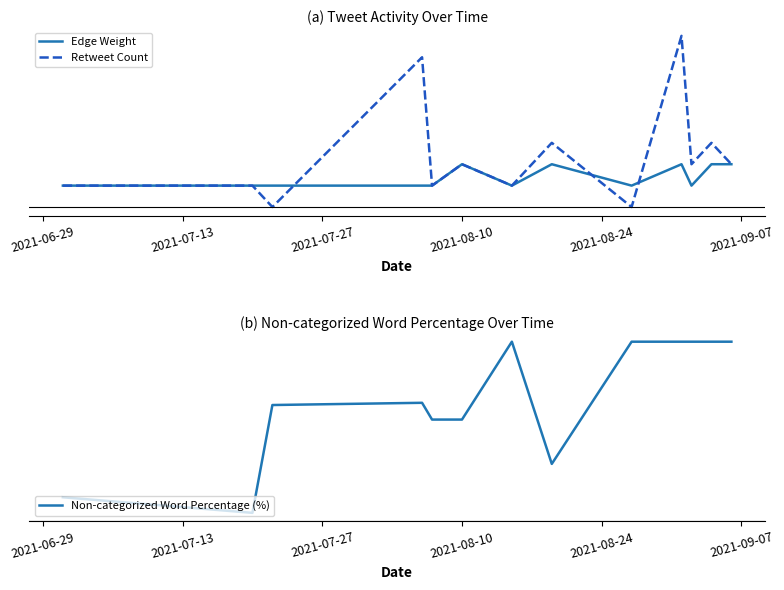

True or false: Non-categorized Word Percentage (%) has more than 0 interior local peaks.

True